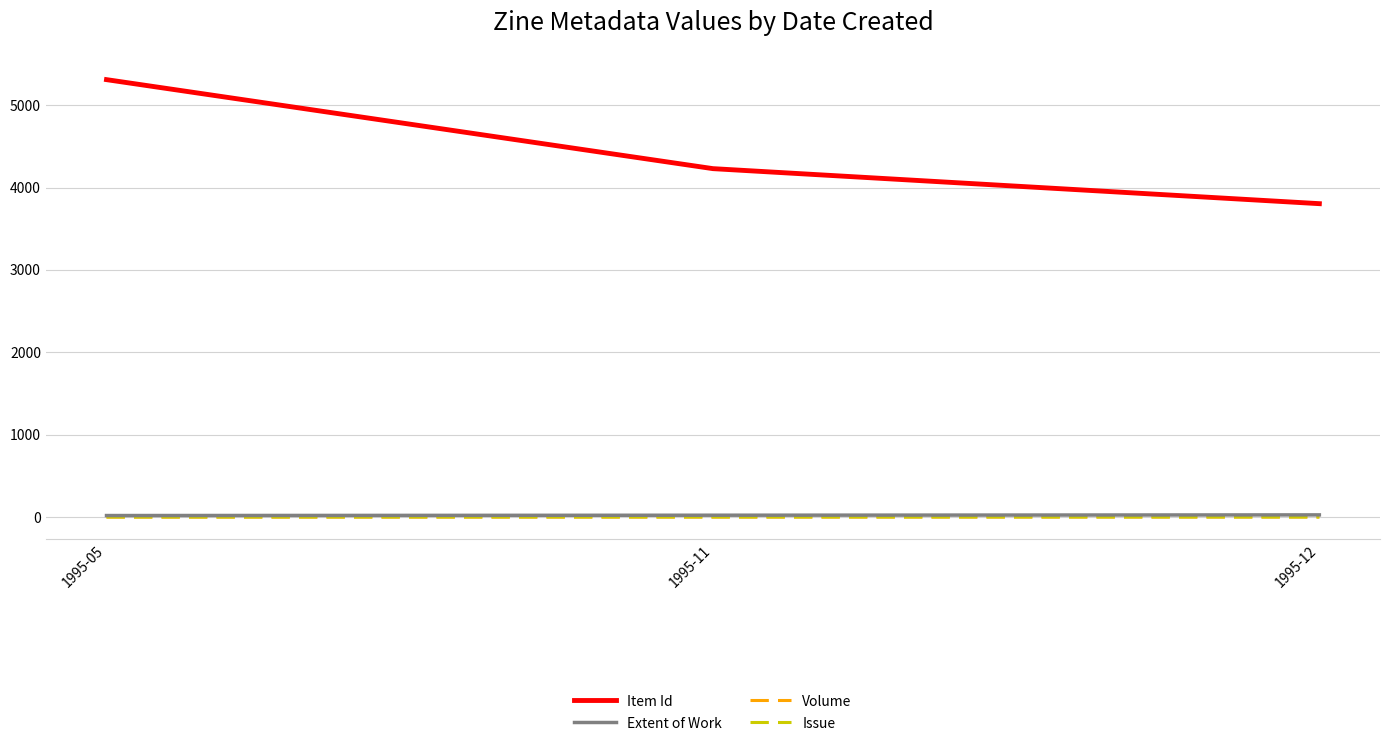

Which series changed the most between 1995-11 and 1995-12?

Item Id